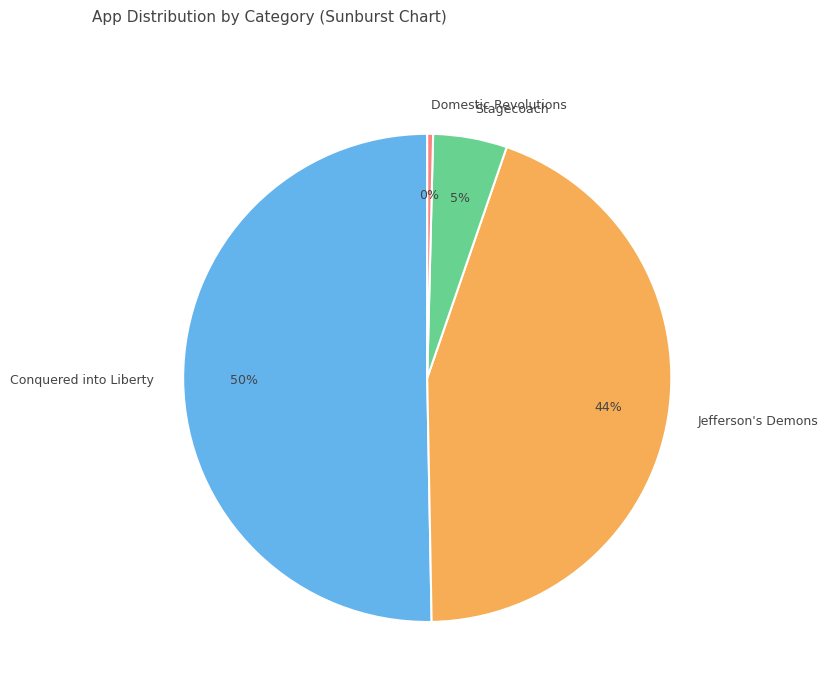

Between Jefferson's Demons and Conquered into Liberty, which is larger?

Conquered into Liberty